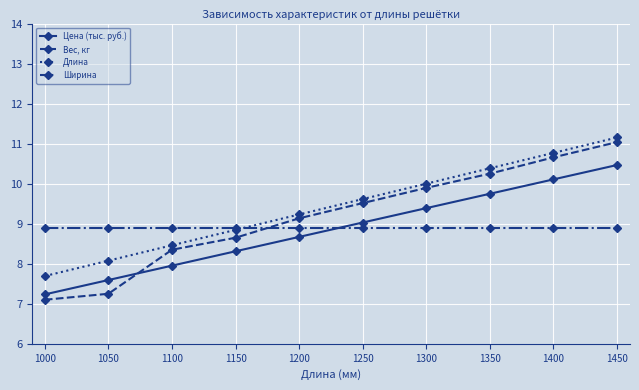

How many times do Ширина and Длина cross each other?

1